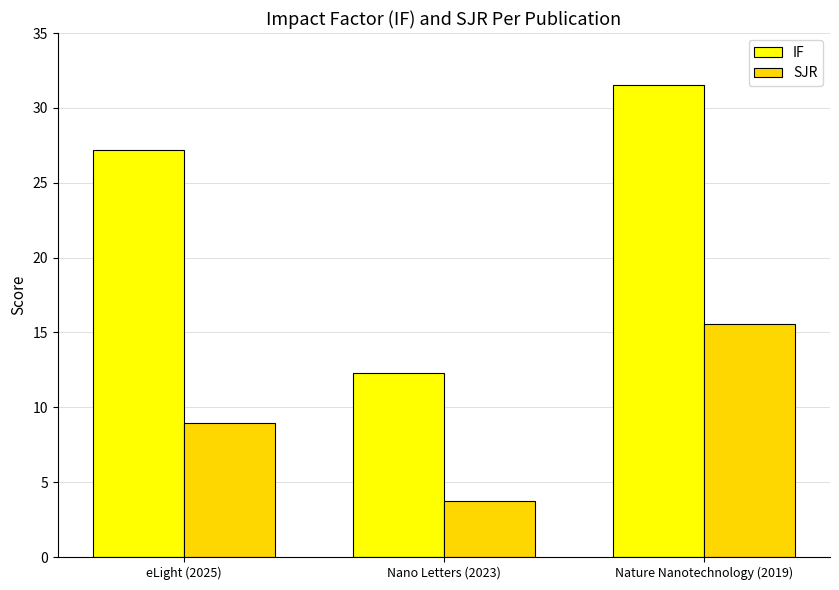

Between eLight (2025) and Nano Letters (2023), which series saw the biggest shift?

IF